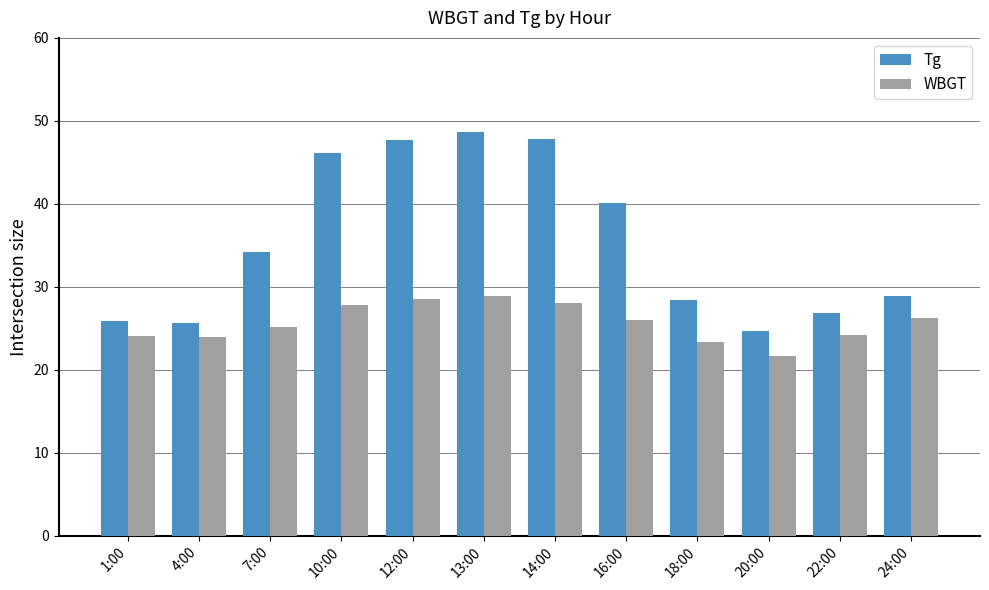

Is it true that WBGT equals 28.6 at 12:00?

True